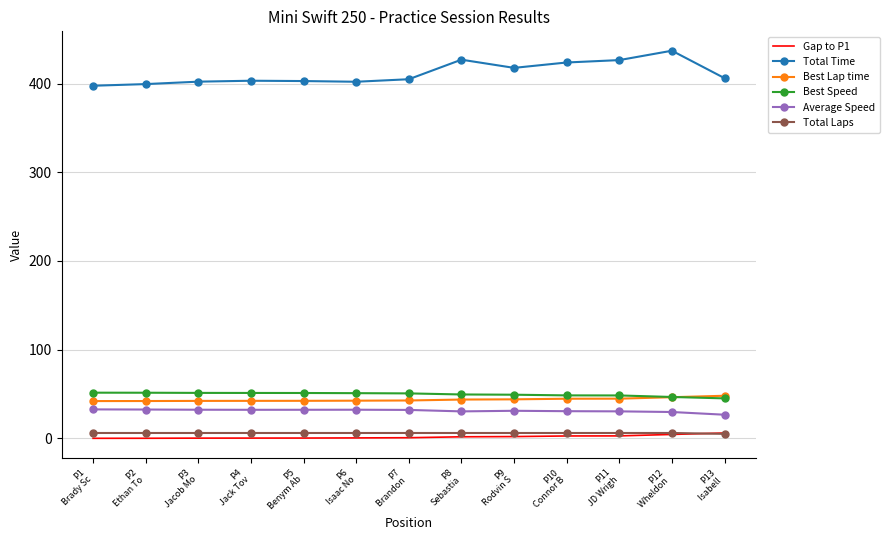

Which series has the largest total across all categories?

Total Time